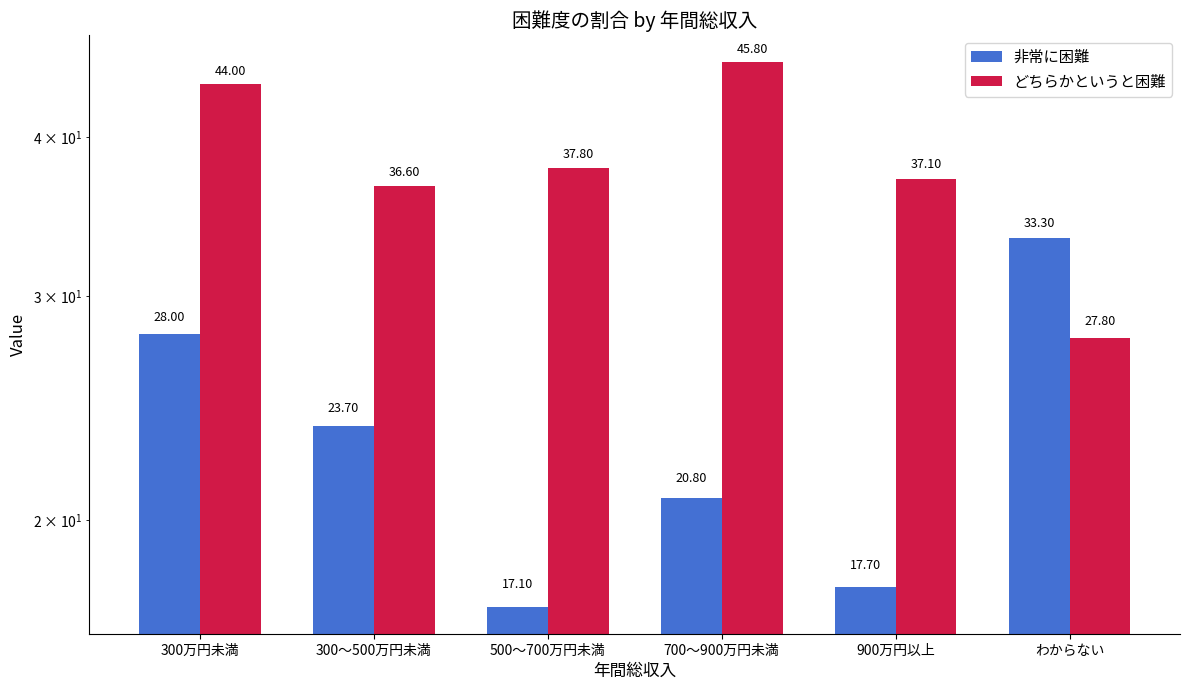

How many categories are shown in the chart?

6